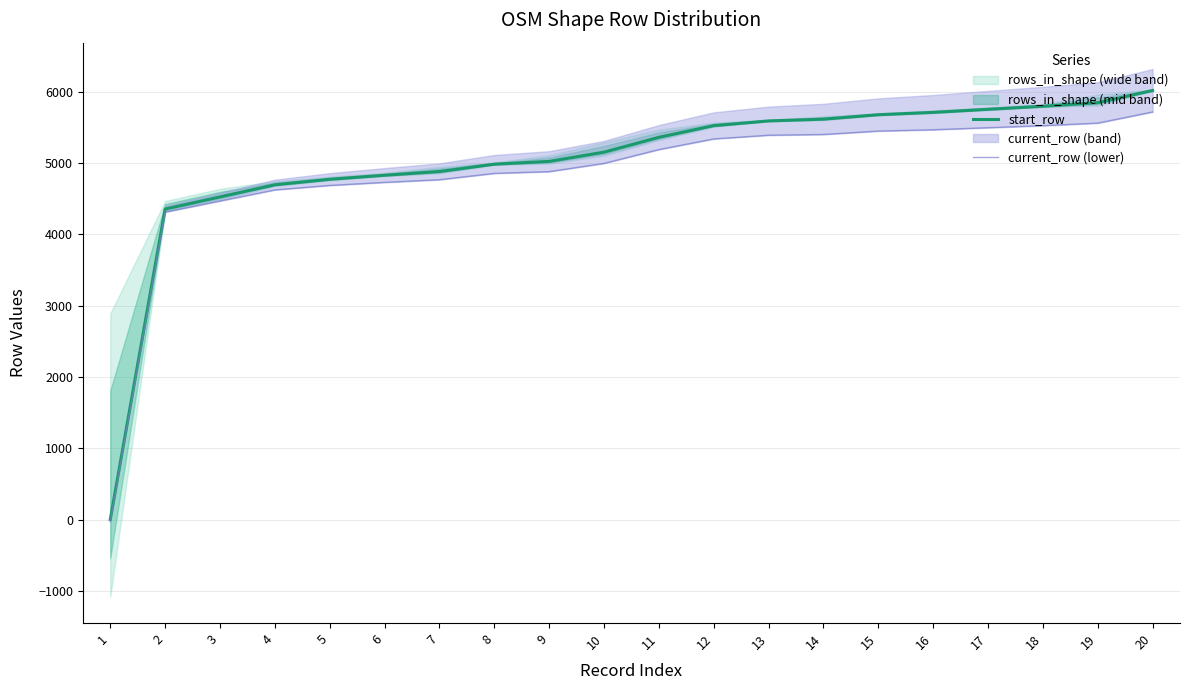

True or false: start_row and current_row (lower) cross at least once.

False